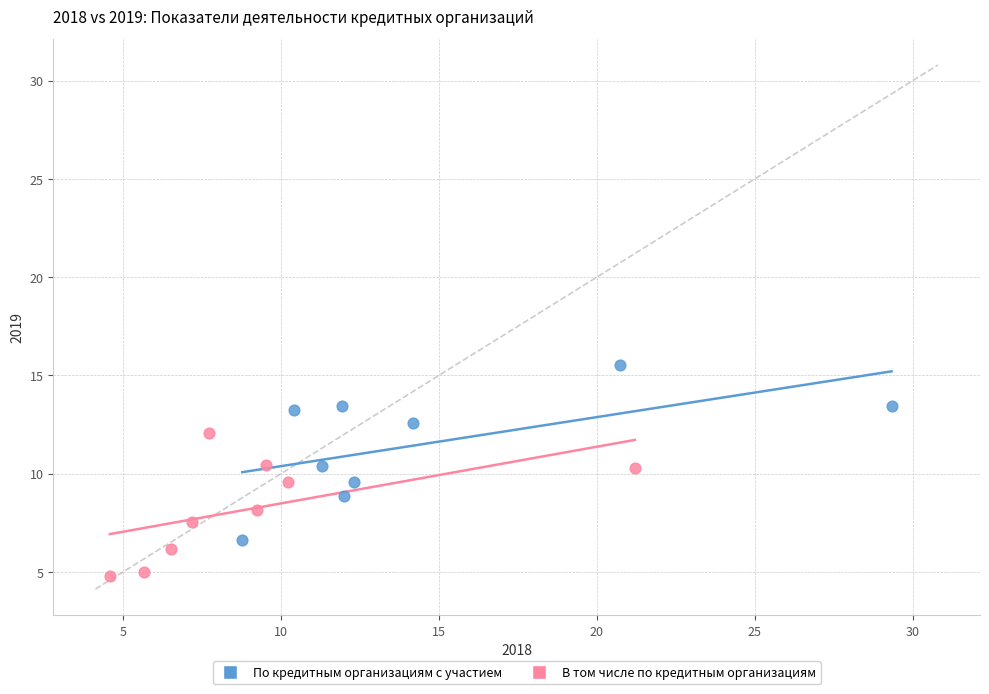

Which series contains the lowest Y value?

В том числе по кредитным организациям